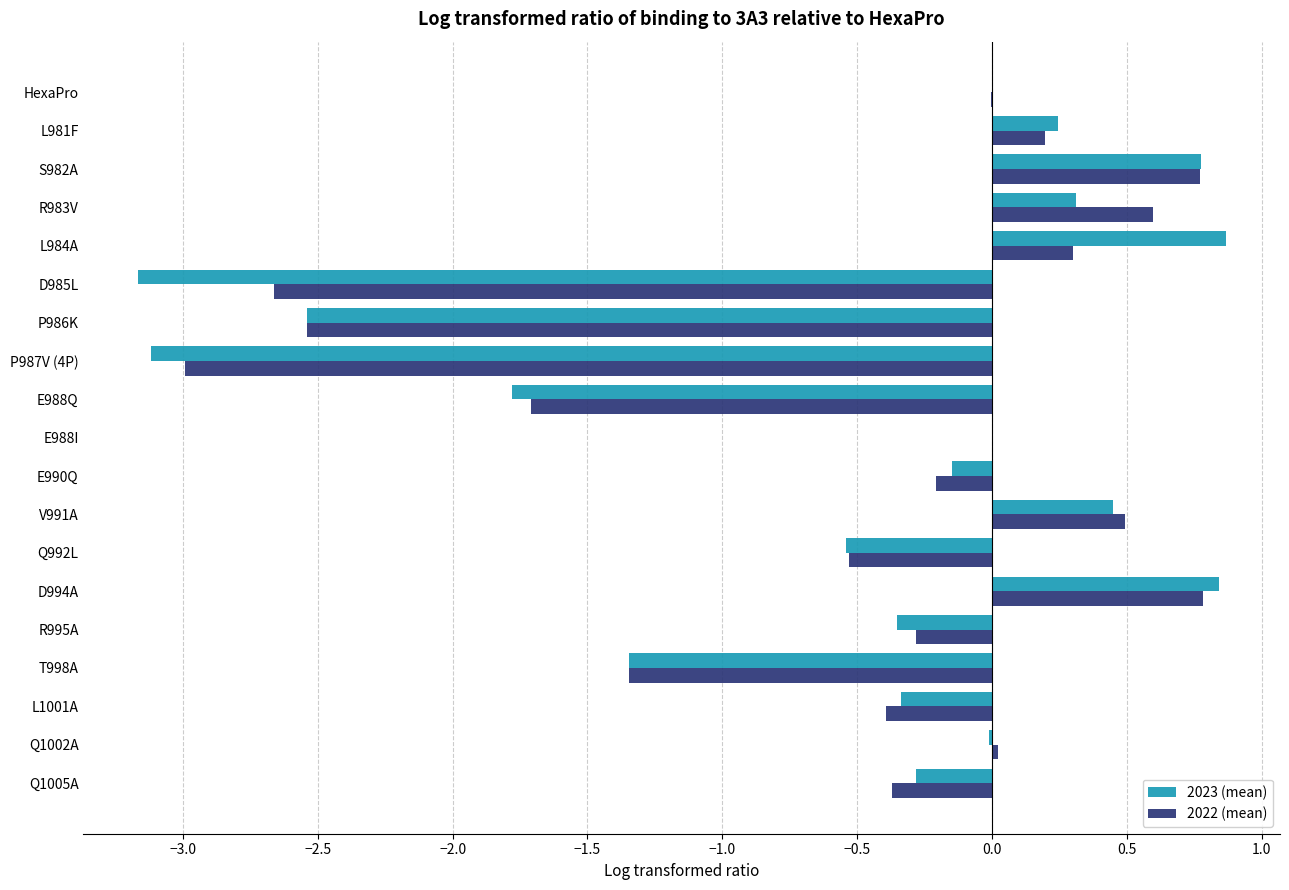

What is the minimum value shown in the chart?

-3.2